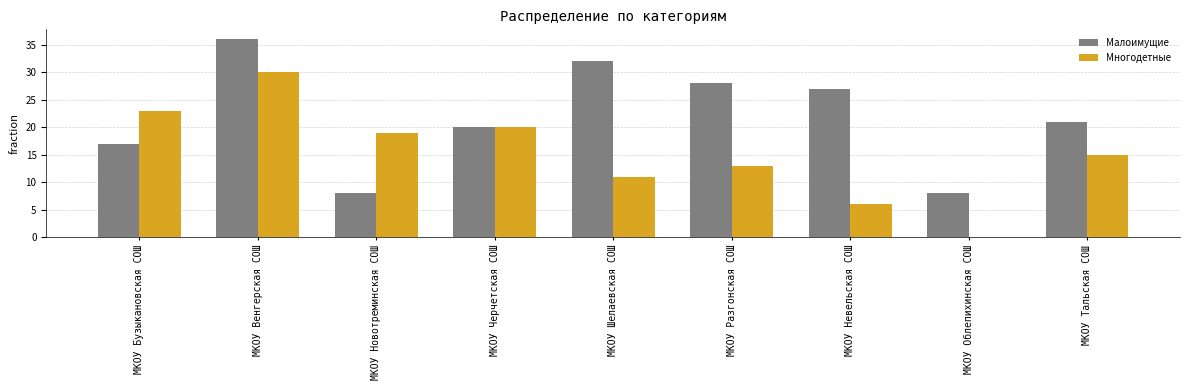

What is the sum of the Малоимущие values at МКОУ Шелаевская СОШ and МКОУ Невельская СОШ?

59